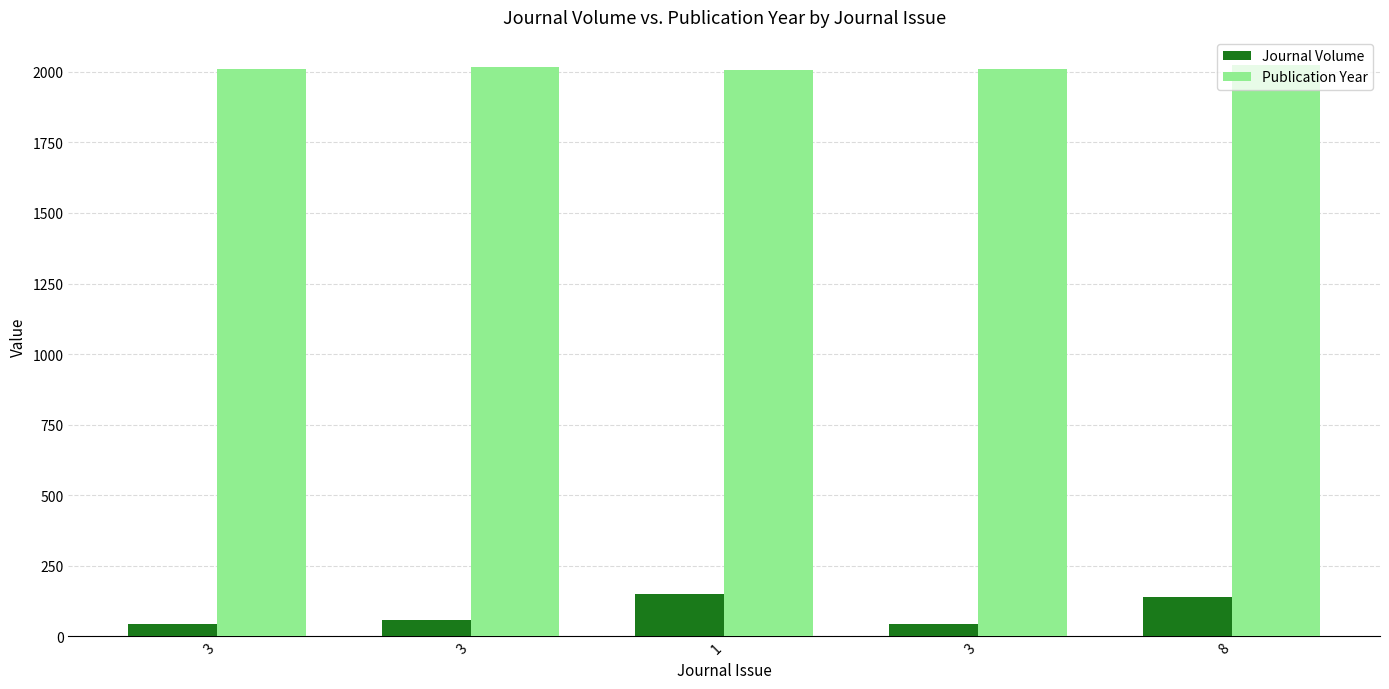

Which series has the largest range (max minus min)?

Journal Volume